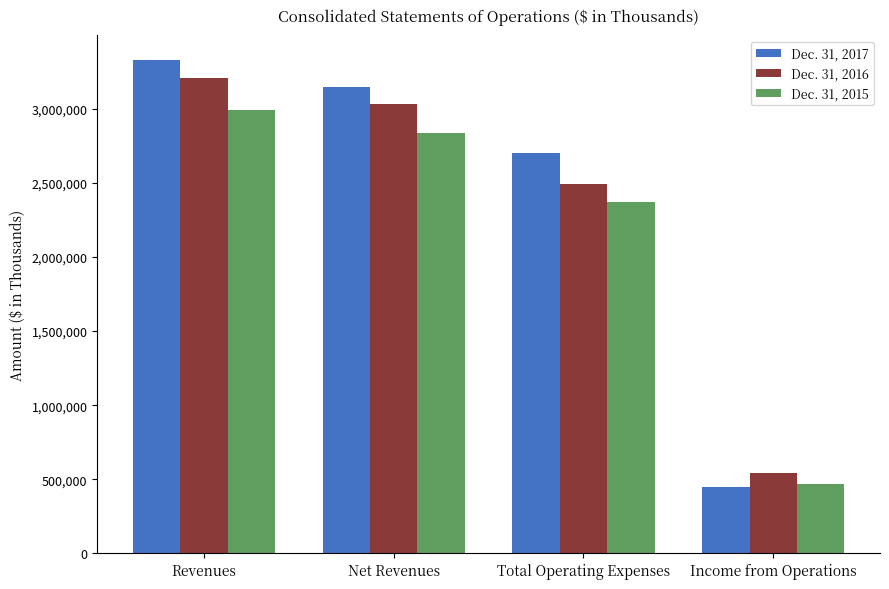

Which series changed the most between Revenues and Net Revenues?

Dec. 31, 2017